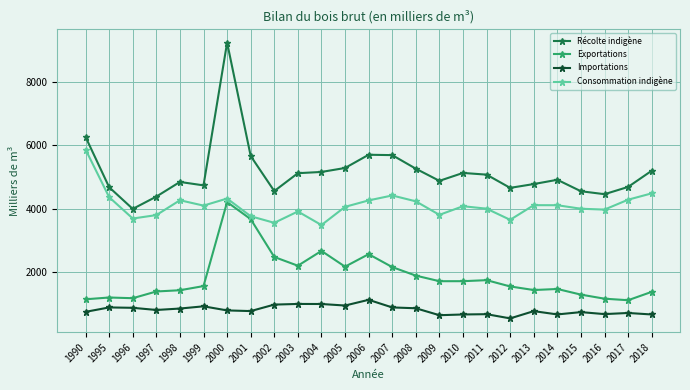

Is it true that Récolte indigène equals 5662.0 at 2001?

True